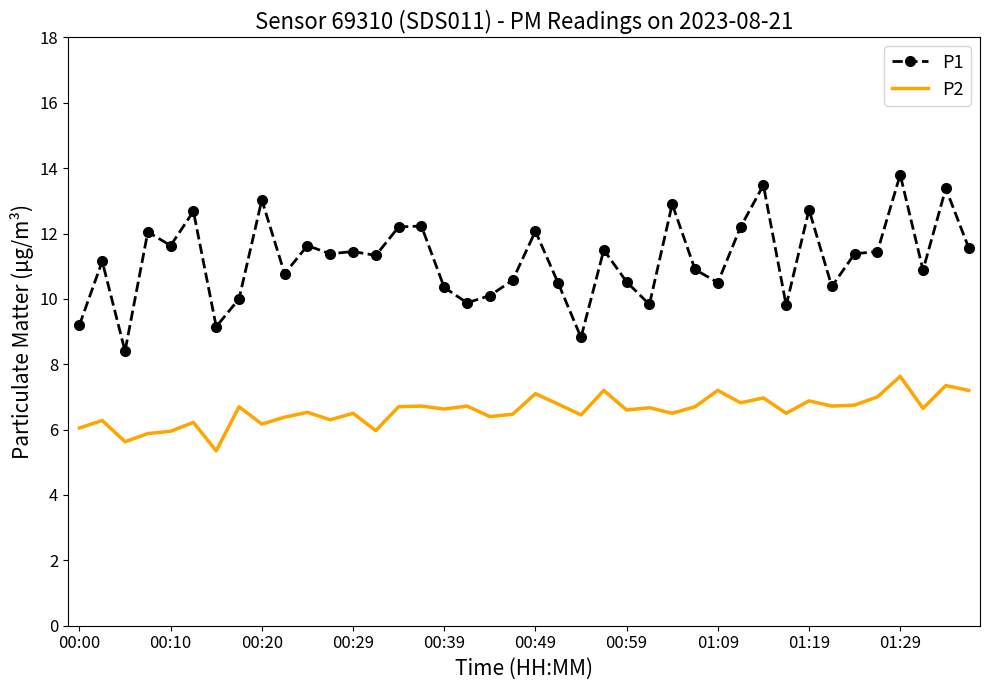

What is the sum of all P1 values?

447.8